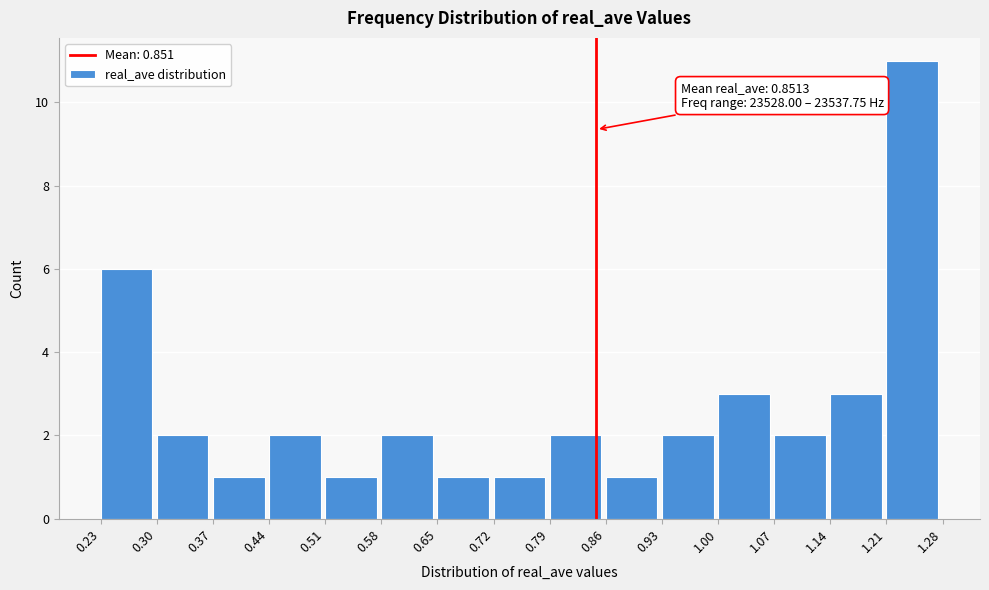

Over which range of the x-axis is the bar tallest?

1.21 to 1.28